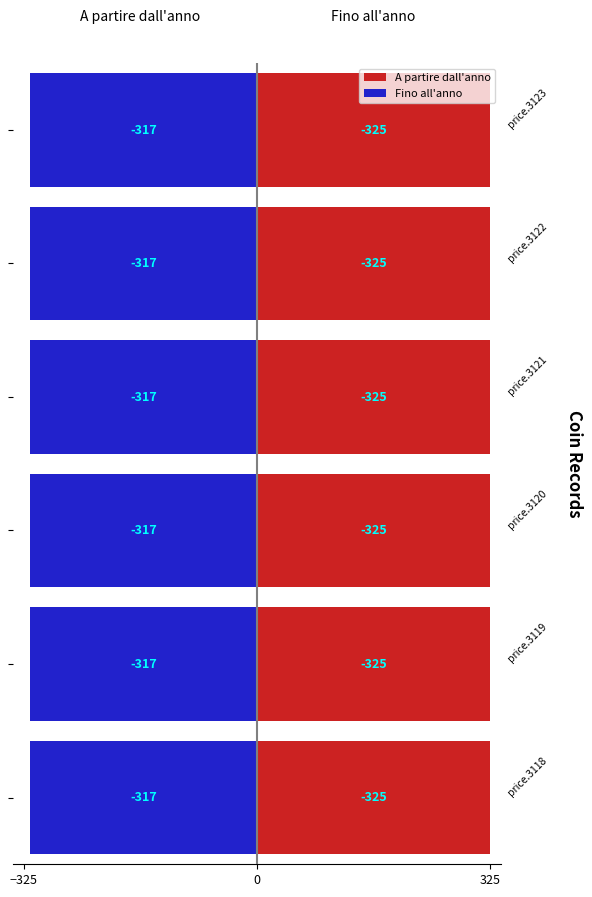

Rank the series by their maximum value, from highest to lowest.

Fino all'anno, A partire dall'anno